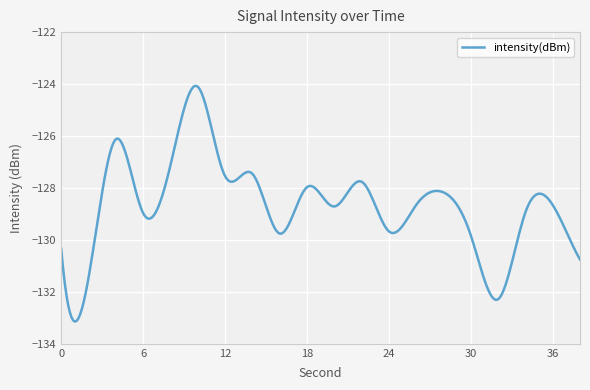

What is the difference between the maximum and minimum values?

9.1